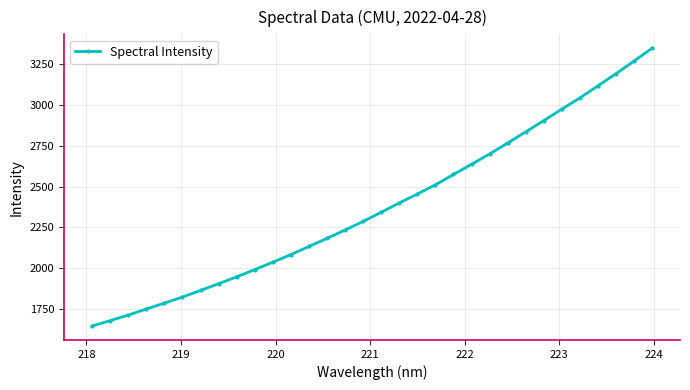

What is the difference between the second highest and second lowest values?

1586.1